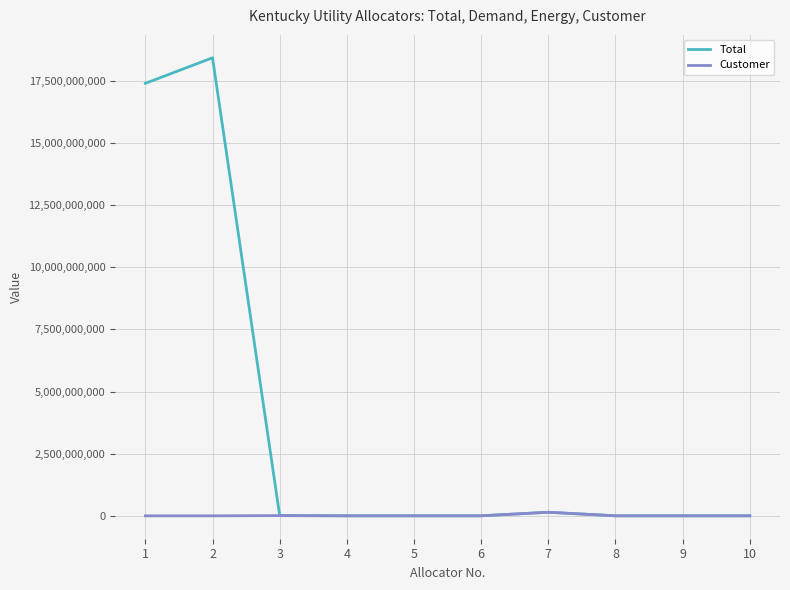

What is the difference between the Total values at 1 and 6?

17401443453.1